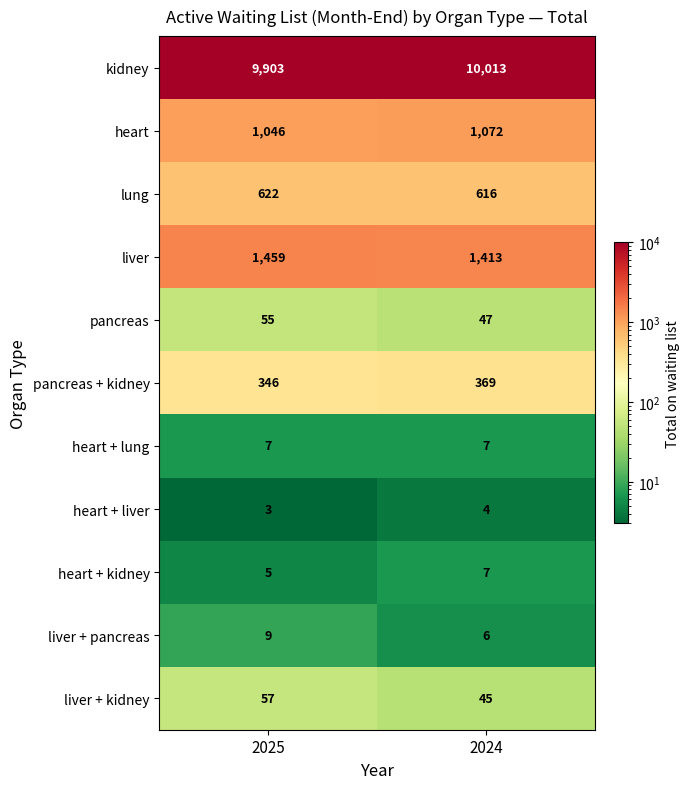

At which category is the sum across all series the highest?

2024